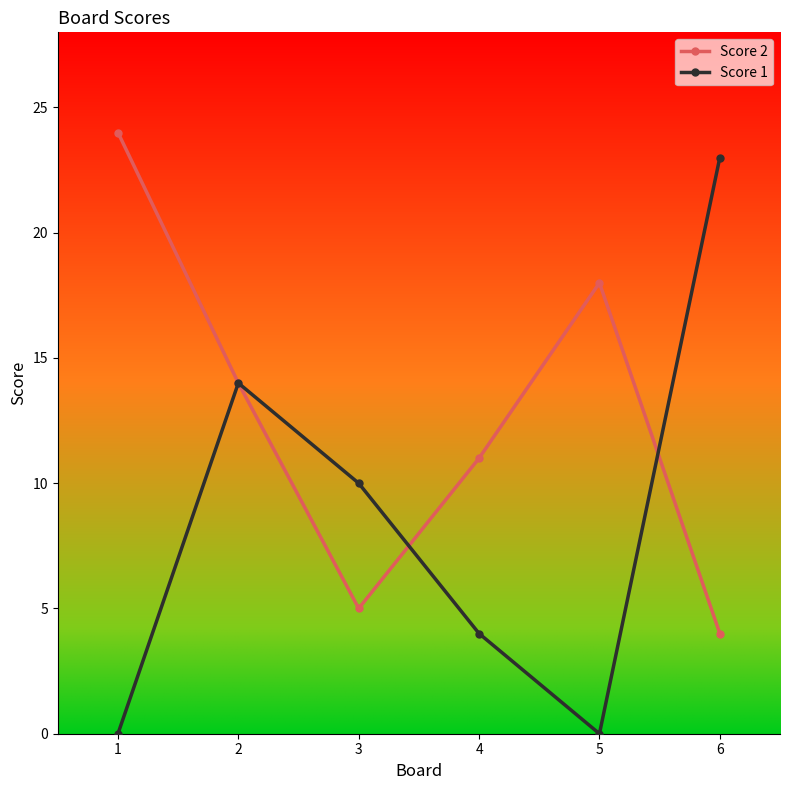

True or false: Score 2 has a value of 18 at 5.

True